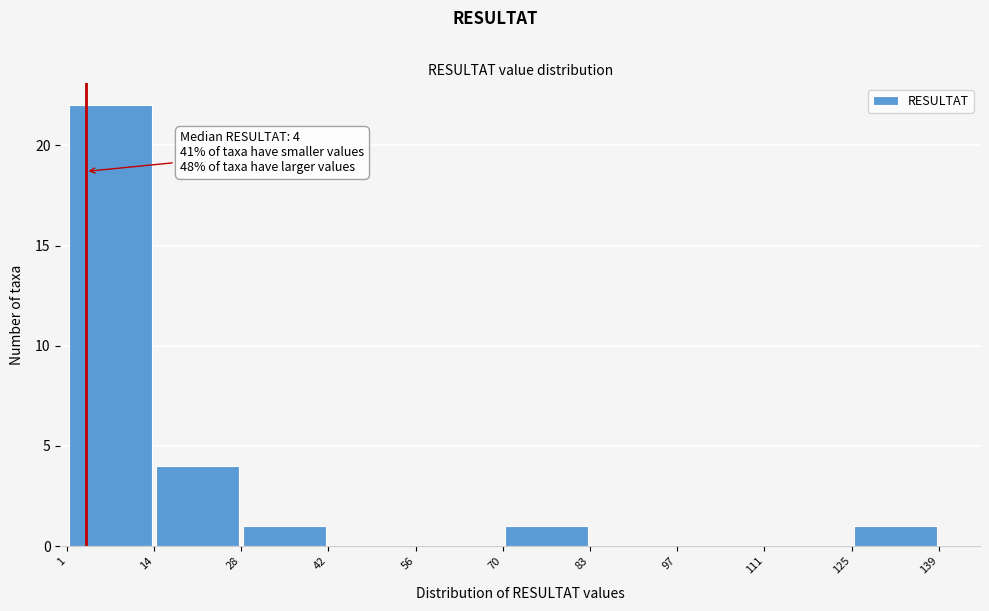

Which range on the x-axis has the tallest bar?

1 to 14